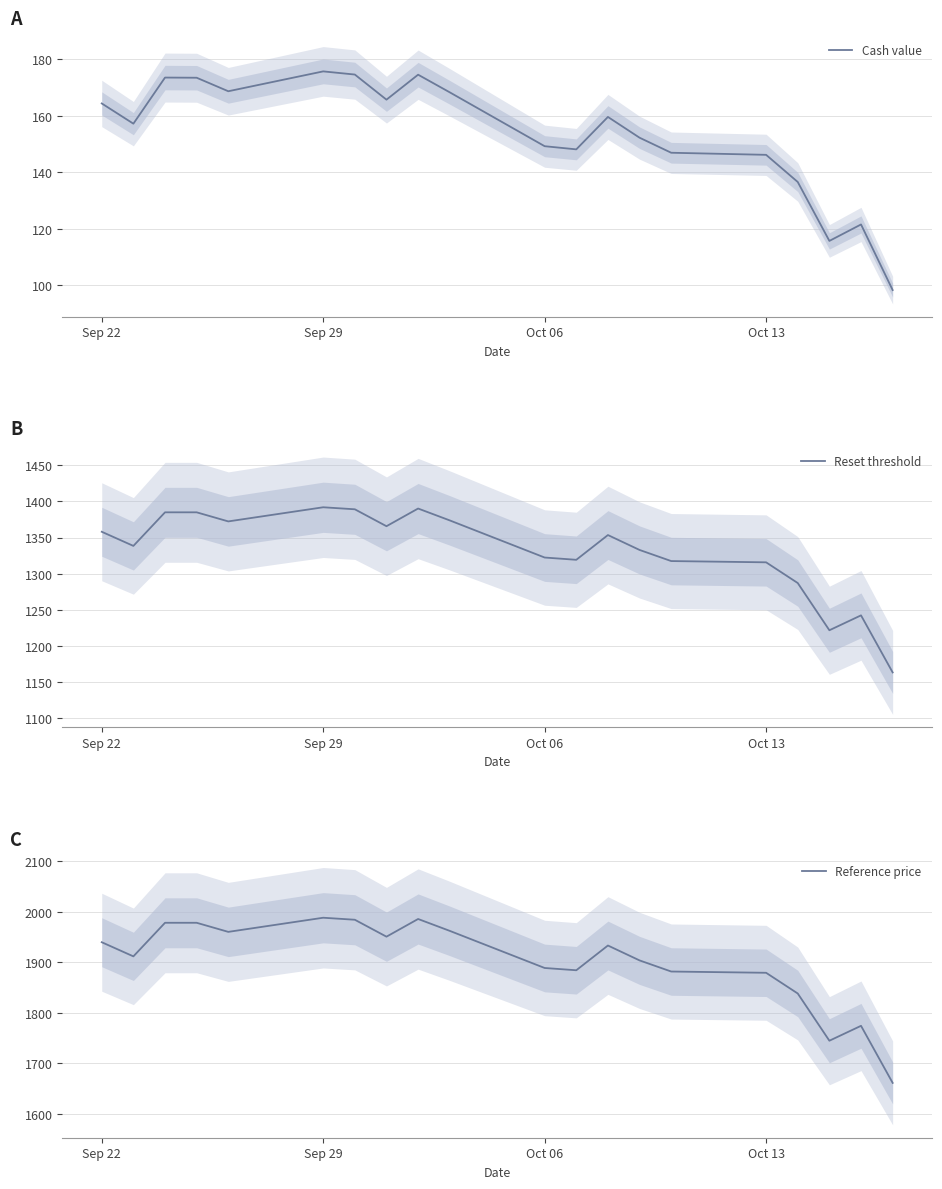

Reading left to right, transcribe all the data shown in this chart.

Cash value: 164.4	157.2	173.5	173.5	168.7	175.7	174.6	165.7	174.6	168.3	149.2	148.1	159.6	152.2	146.9	146.2	136.5	115.7	121.5	98.2
Reset threshold: 1358.0	1338.4	1385.0	1385.0	1372.3	1392.0	1389.2	1365.7	1390.2	1373.8	1322.3	1319.2	1353.5	1332.8	1317.4	1315.7	1287.0	1221.5	1242.2	1163.0
Reference price: 1940.0	1912.0	1978.5	1978.5	1960.5	1988.5	1984.5	1951.0	1986.0	1962.5	1889.0	1884.5	1933.5	1904.0	1882.0	1879.5	1838.5	1745.0	1774.5	1661.5